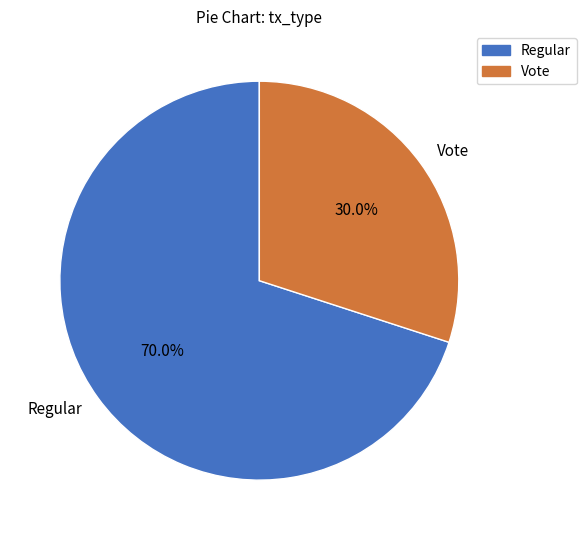

Do Regular and Vote together represent more than half of the pie?

Yes